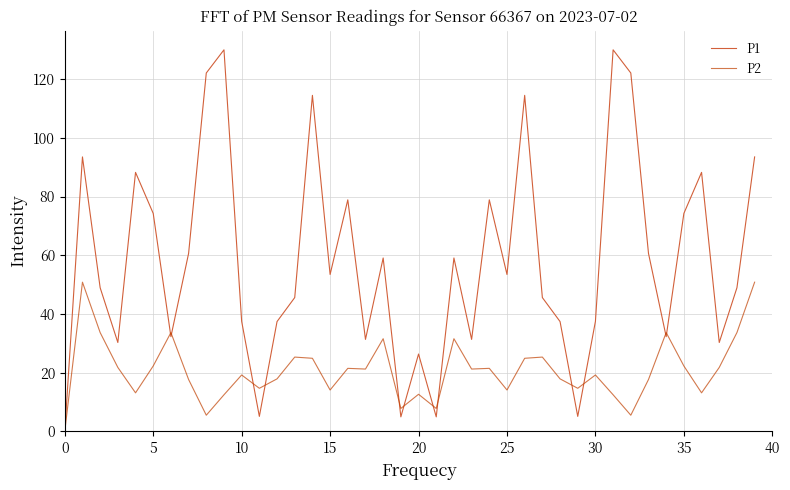

What is the average value of the P2 series?

20.8